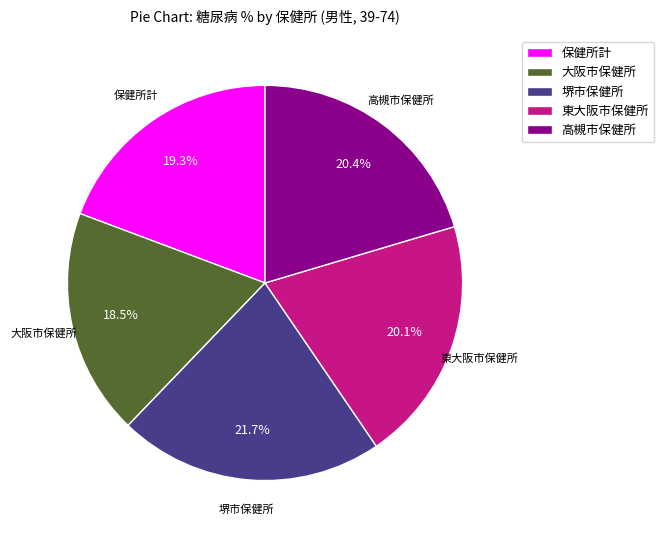

Is there a majority slice in this chart?

No